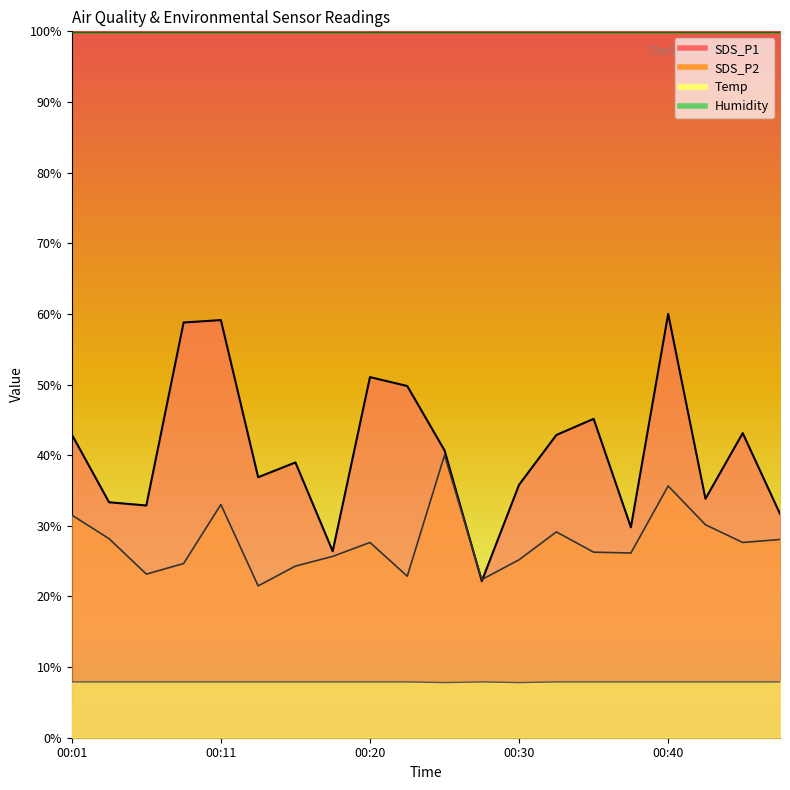

True or false: SDS_P1 has a value of 33.3 at 00:03.

True